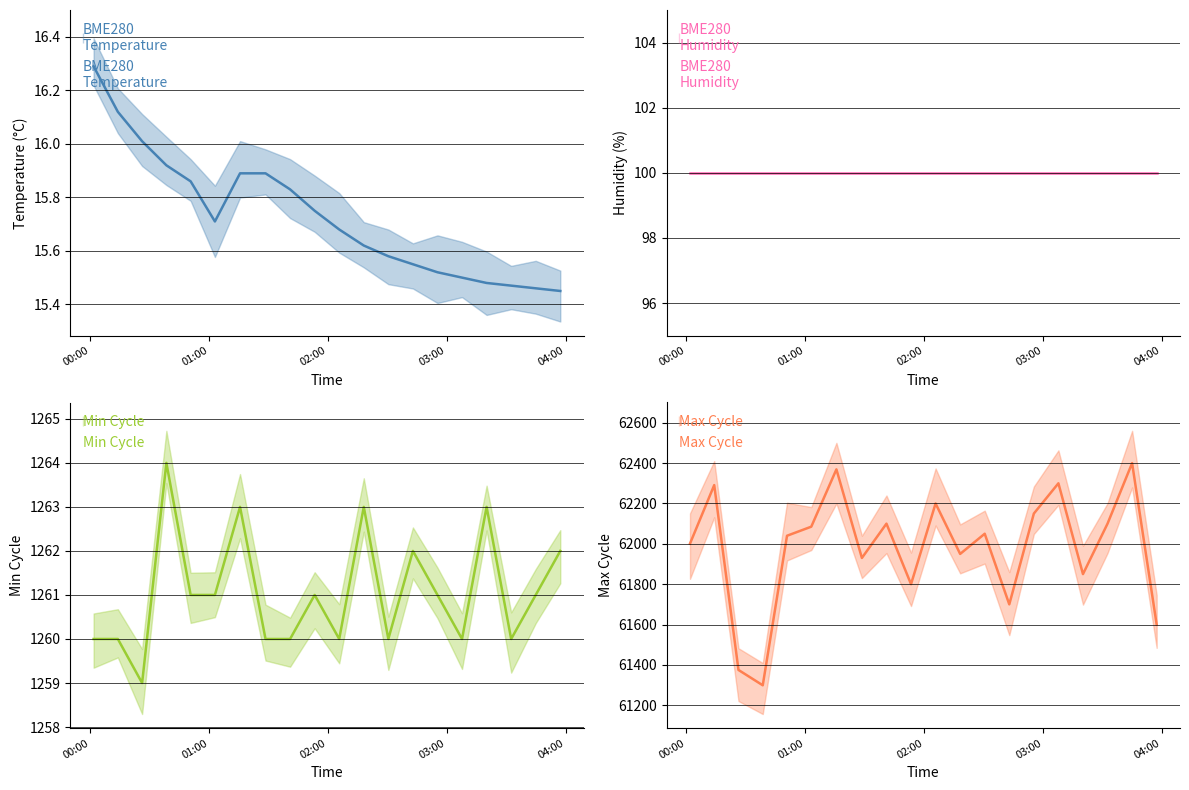

Between 6 and 14, which series saw the biggest shift?

Max Cycle